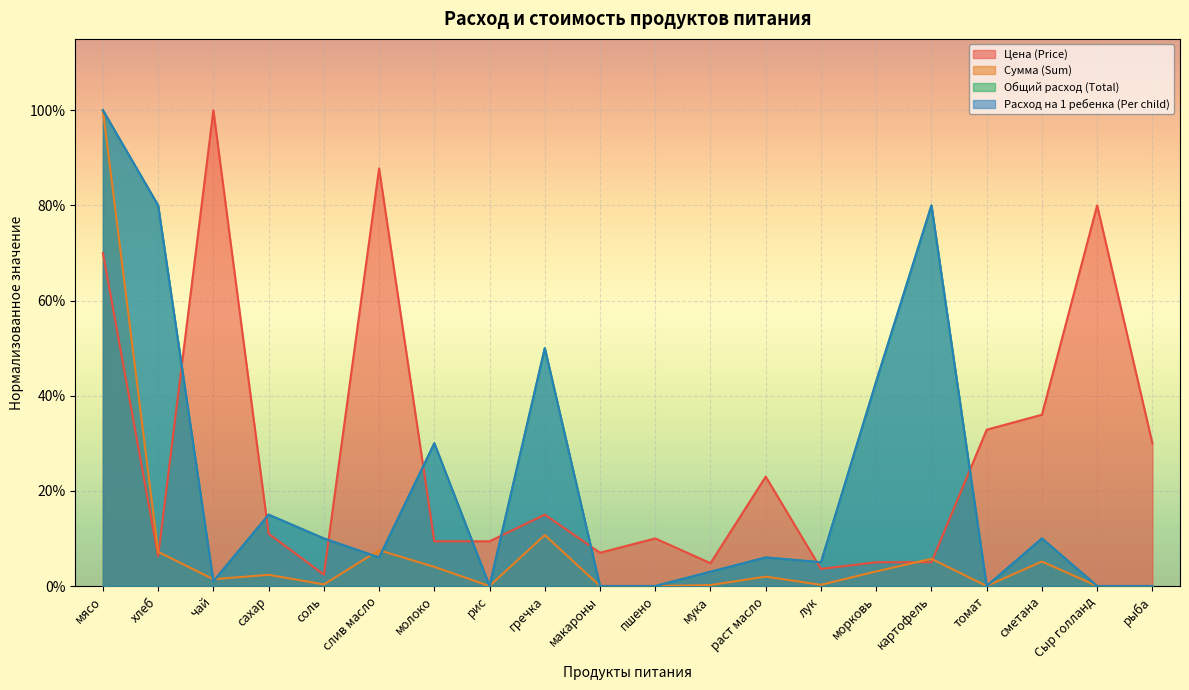

Which series ends up on top after the final intersection of Расход на 1 ребенка (Per child) and Сумма (Sum)?

Расход на 1 ребенка (Per child)